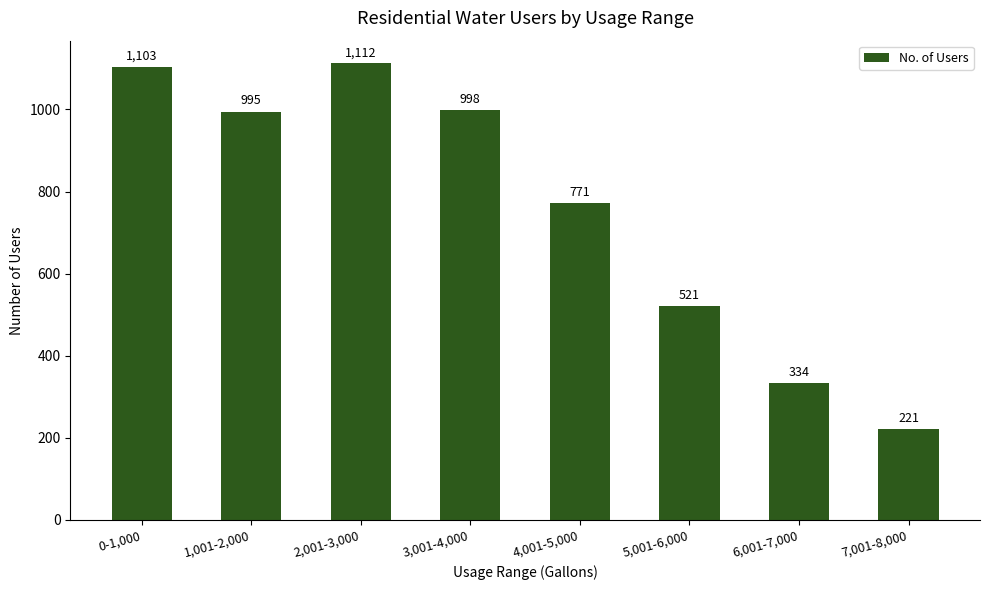

At which category does the chart reach its minimum across all series?

7,001-8,000